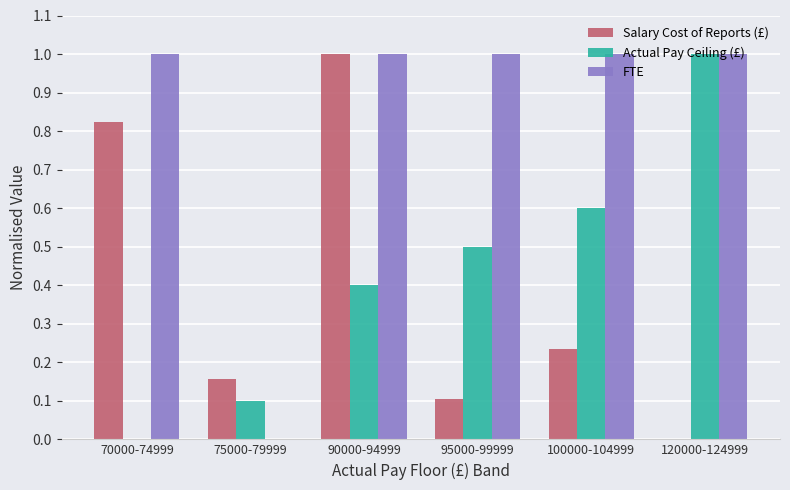

Is it true that Actual Pay Ceiling (£) equals 0.4 at 90000-94999?

True